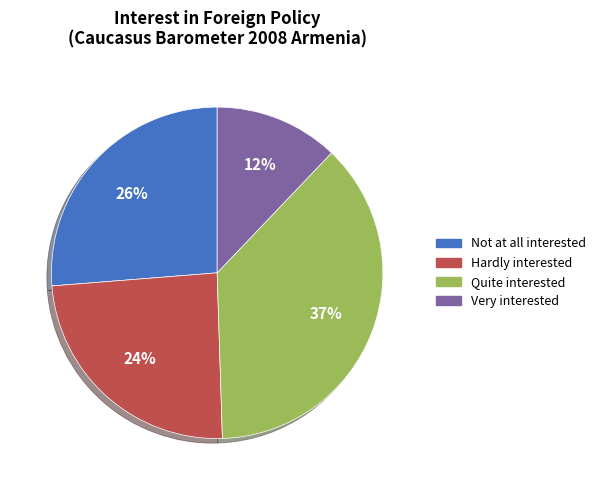

True or false: Not at all interested accounts for 26% of the total.

True